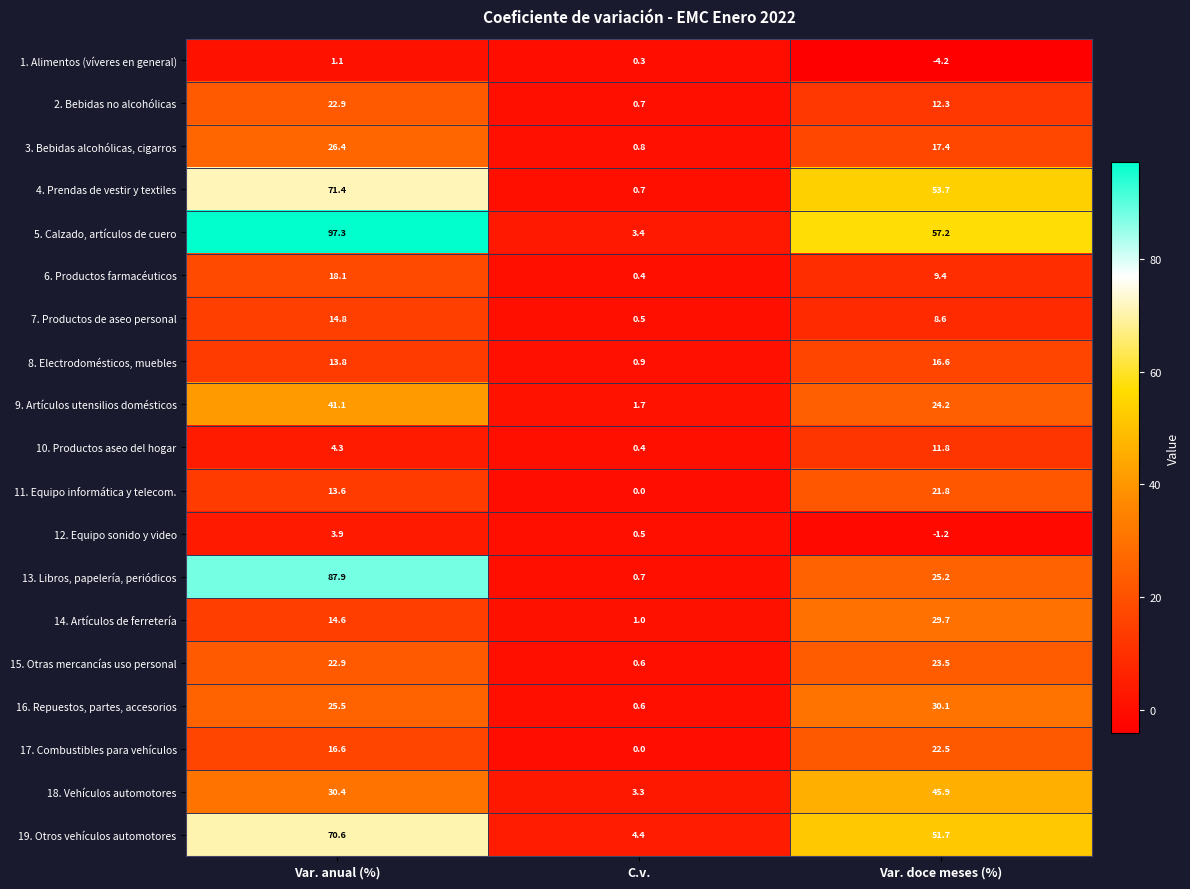

Which series has the largest total across all categories?

5. Calzado, artículos de cuero